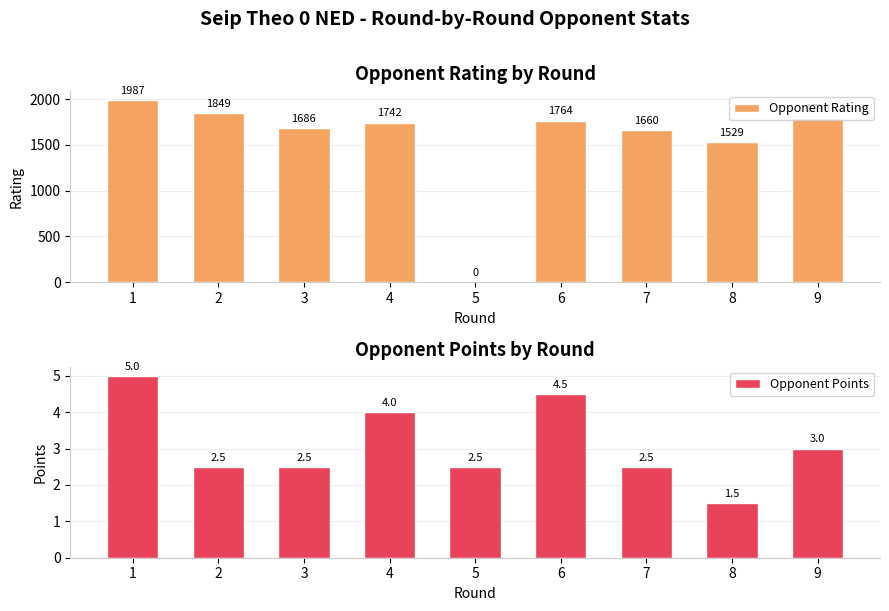

How many data points does each series have?

9